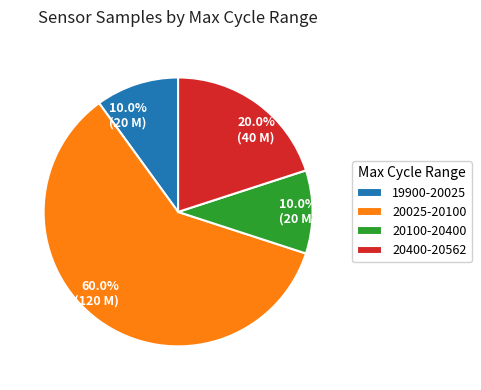

Count the number of slices in the pie.

4